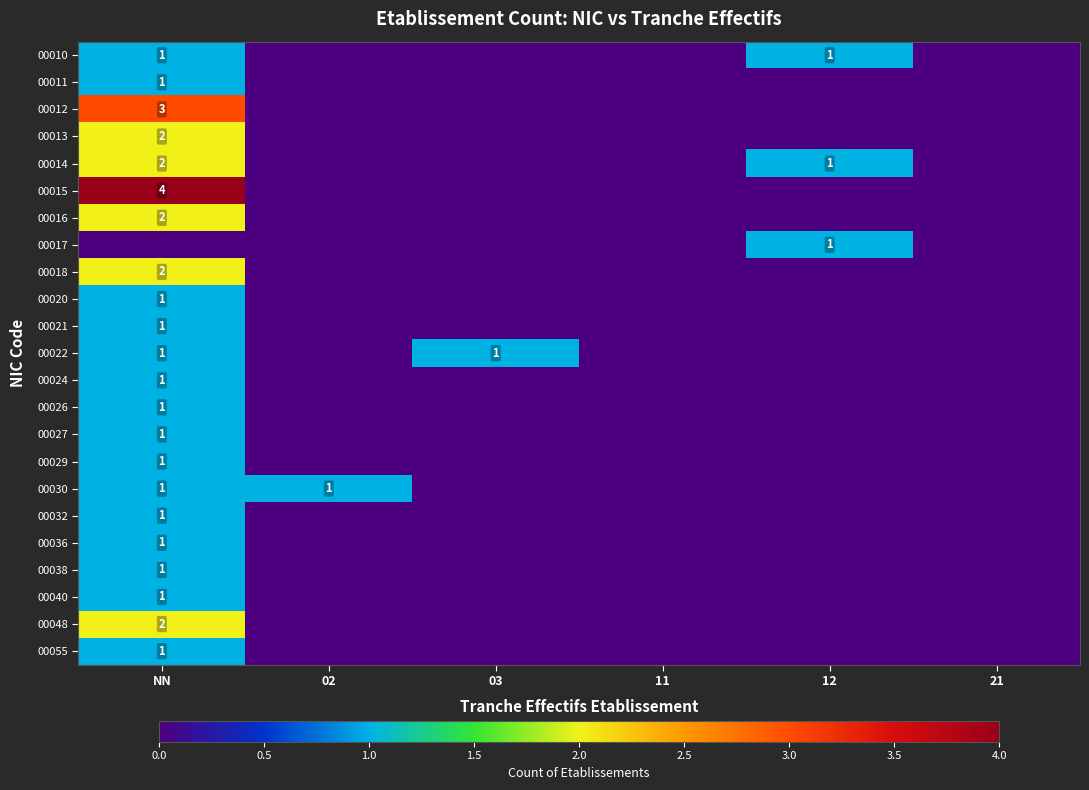

Is the value of 00048 at NN greater than the value of 00030 at 02?

Yes